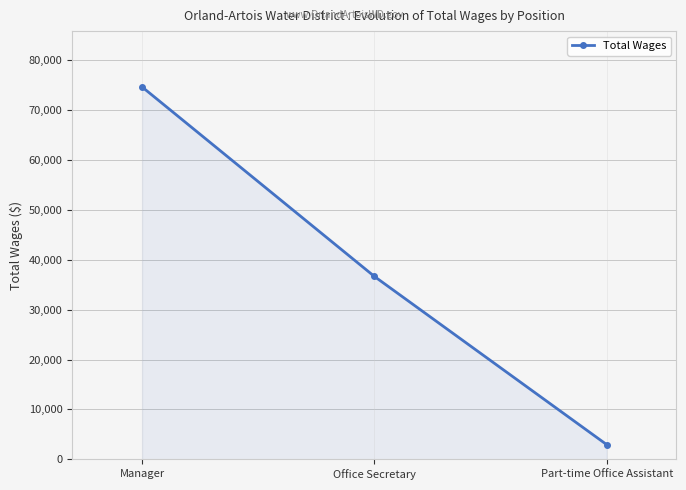

Count the values in the range 2952 to 74586.

3